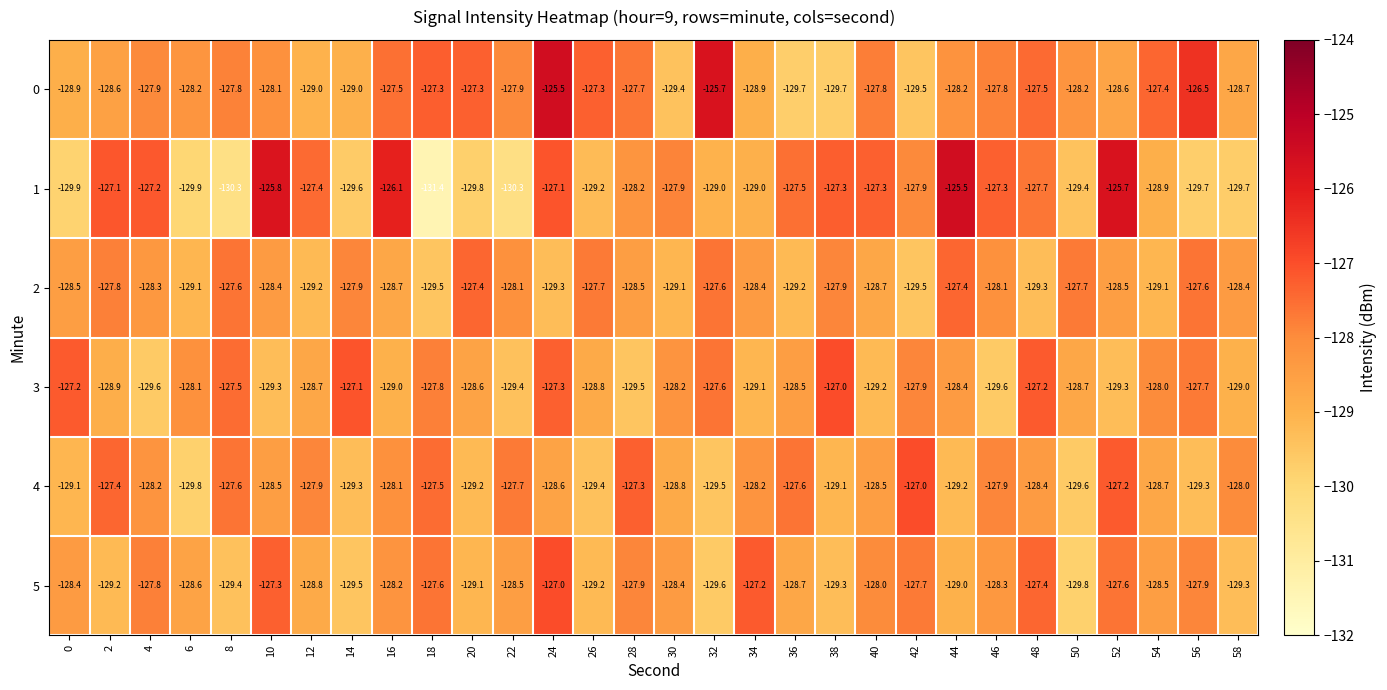

Where is 5 nearest to the value -128?

40